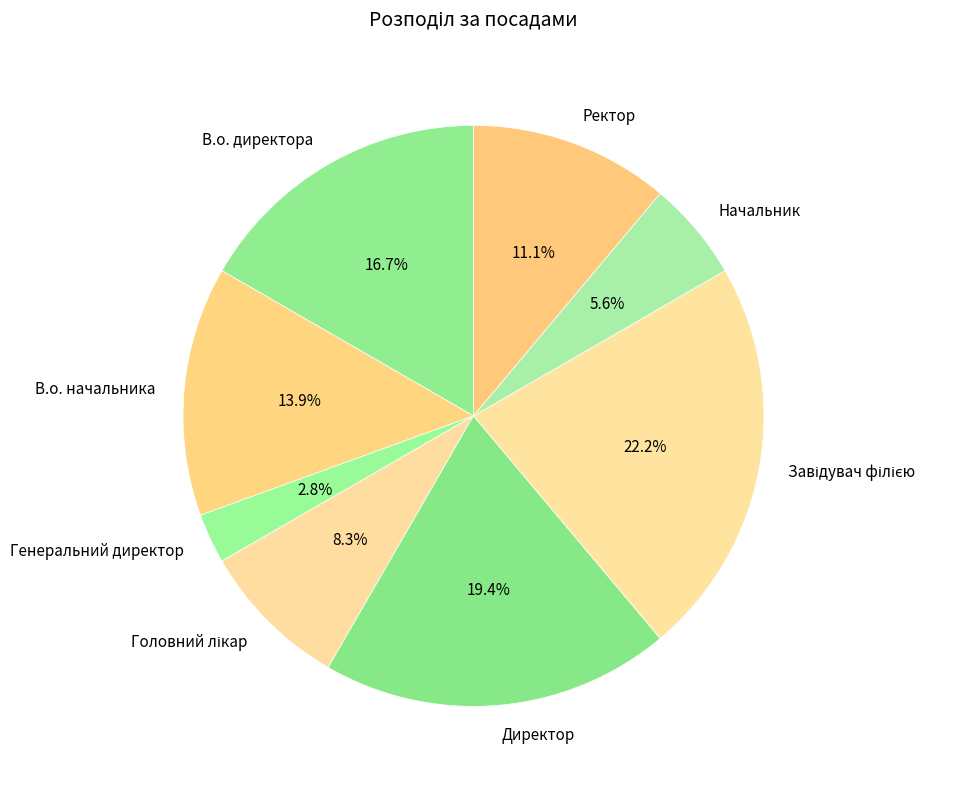

Which slice is the smallest?

Генеральний директор